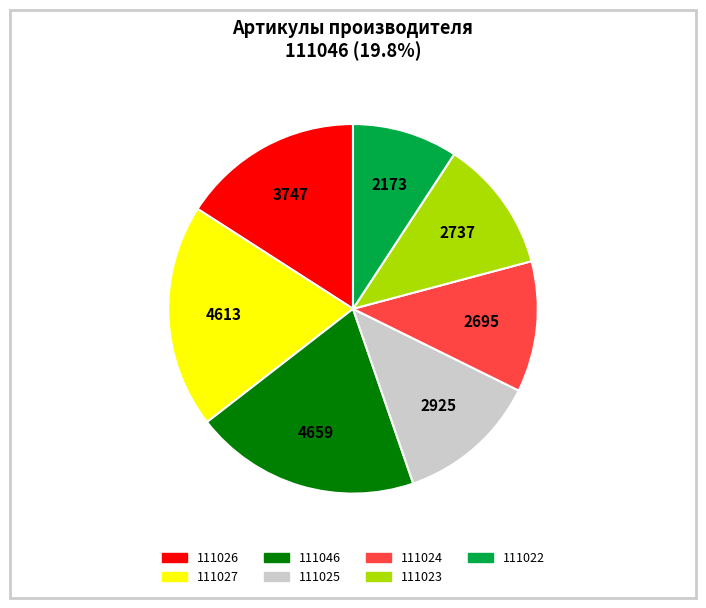

Is it true that 111024 is 17% of the pie?

False